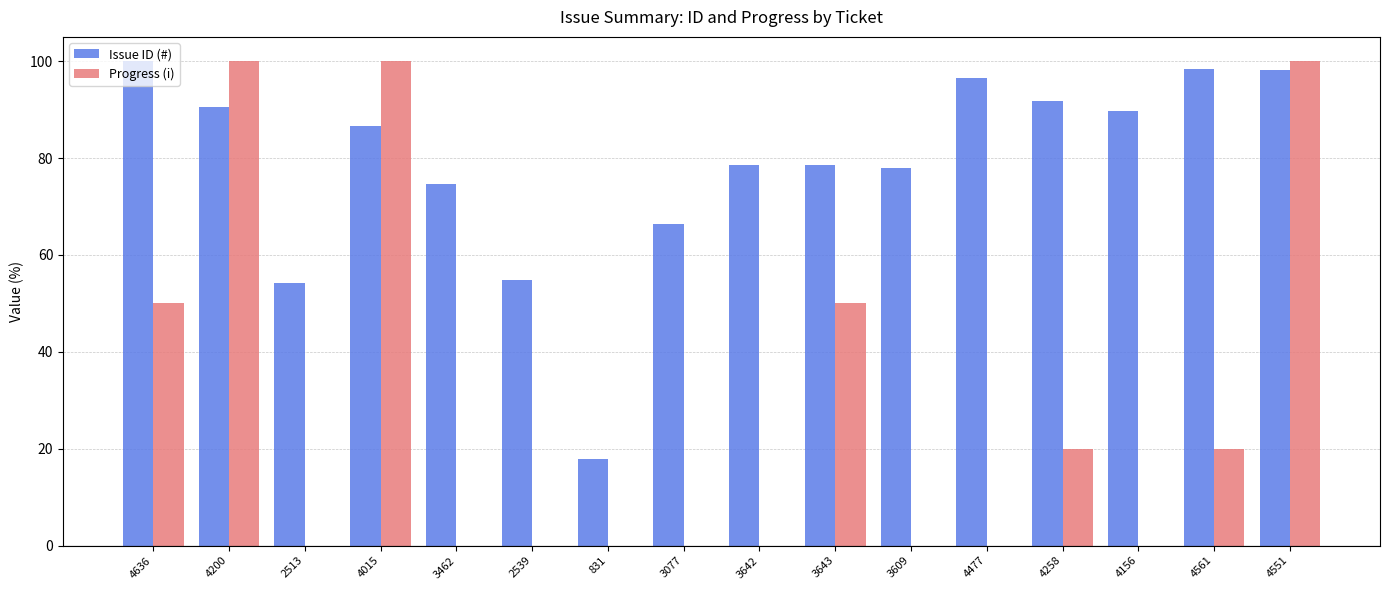

What are all the series names shown in the legend?

Issue ID (#), Progress (i)